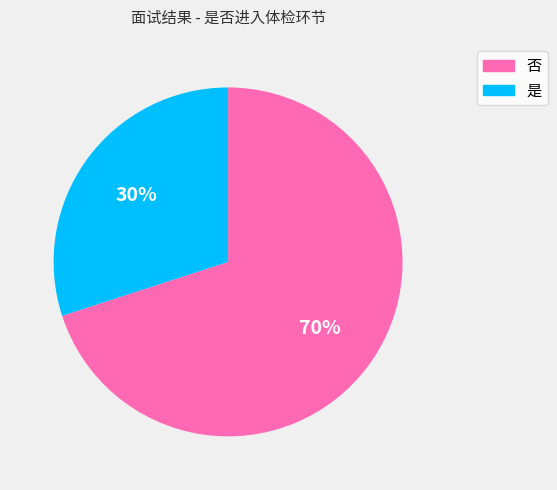

What percentage is the 是 slice, to the nearest percent?

30%